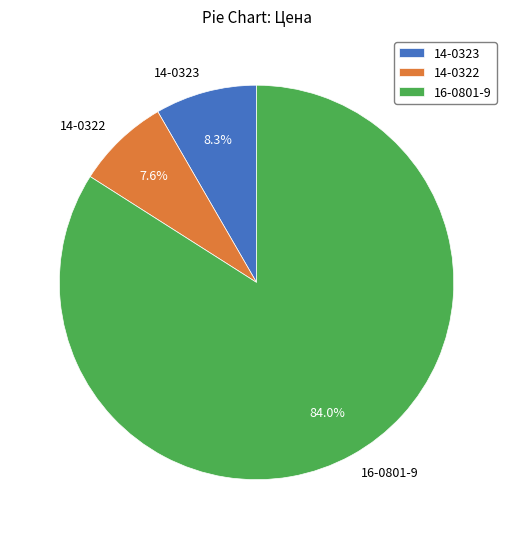

Is it true that 14-0323 is 8% of the pie?

True